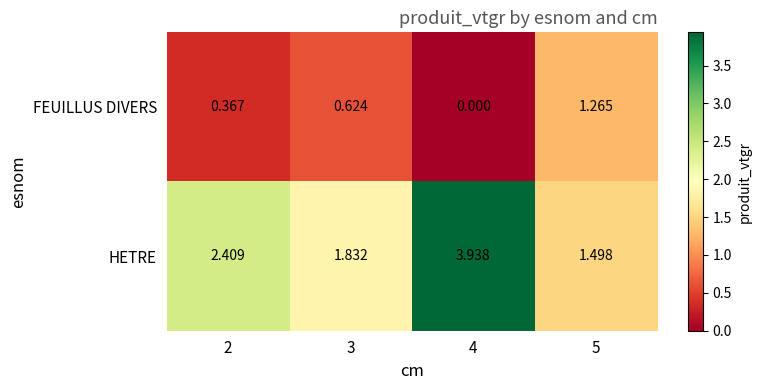

What is the total value across all series at 3?

2.5